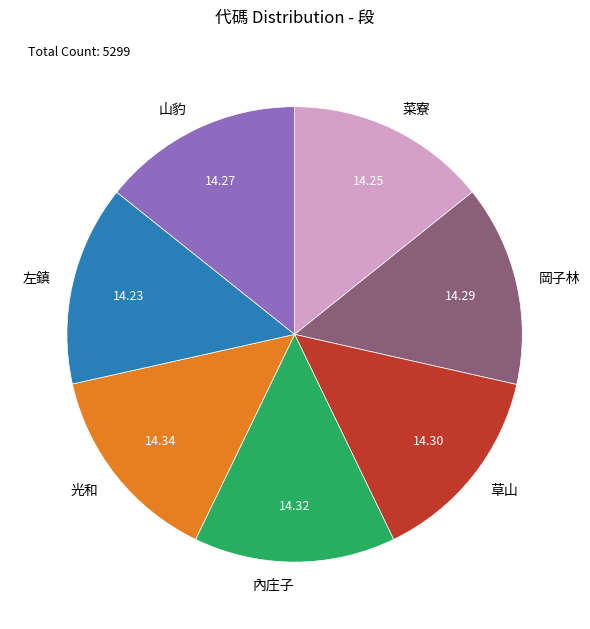

Count the number of slices in the pie.

7